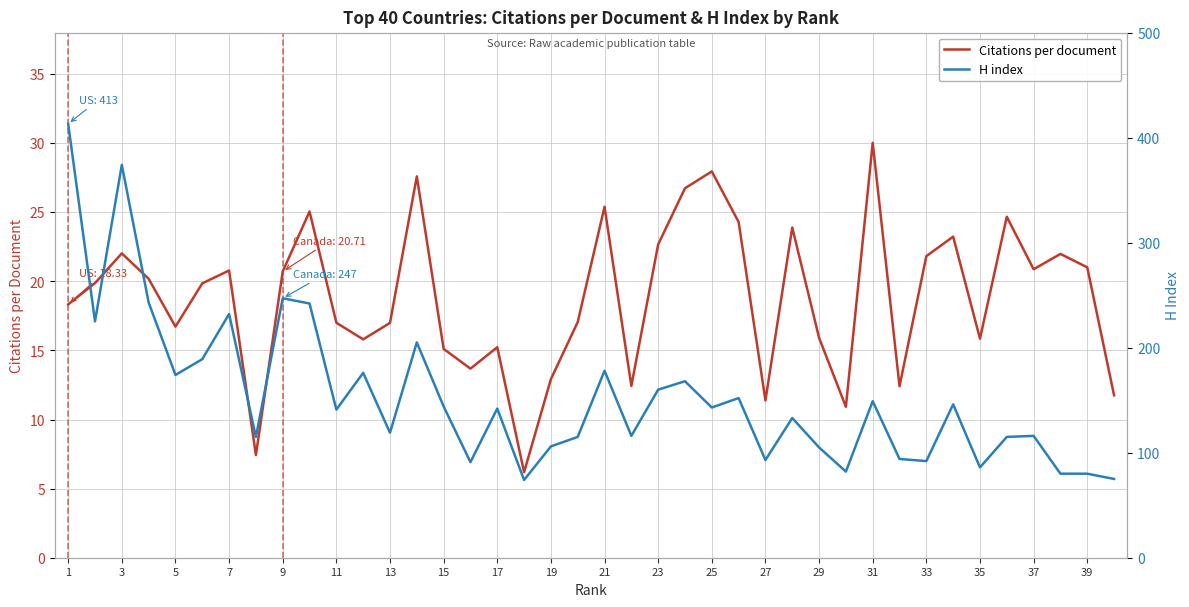

Is it true that Citations per document equals 12.2 at 37?

False